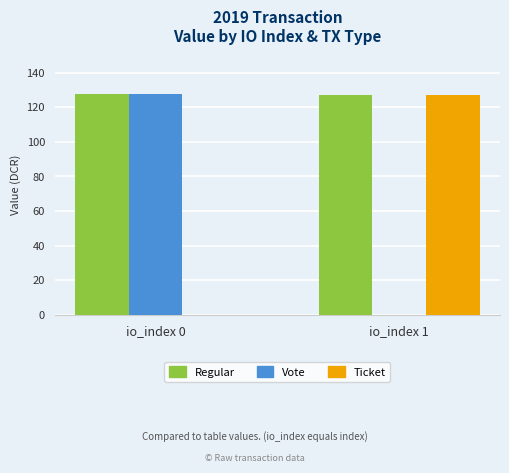

What is the greatest value displayed?

127.8